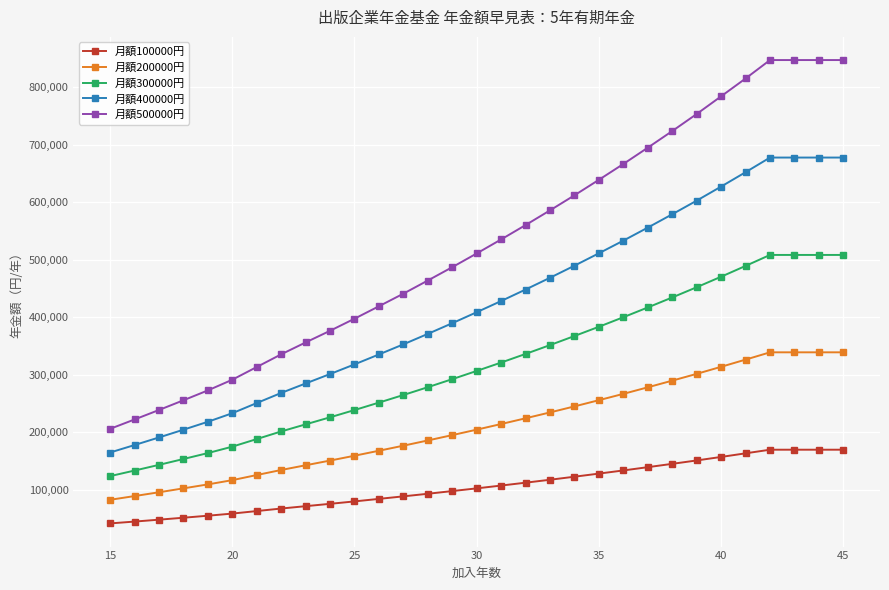

Rank the series by their maximum value, from highest to lowest.

月額500000円, 月額400000円, 月額300000円, 月額200000円, 月額100000円